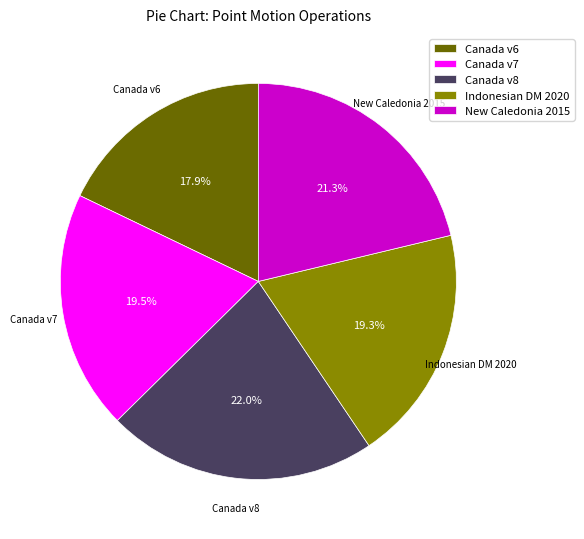

Between Canada v7 and New Caledonia 2015, which is larger?

New Caledonia 2015